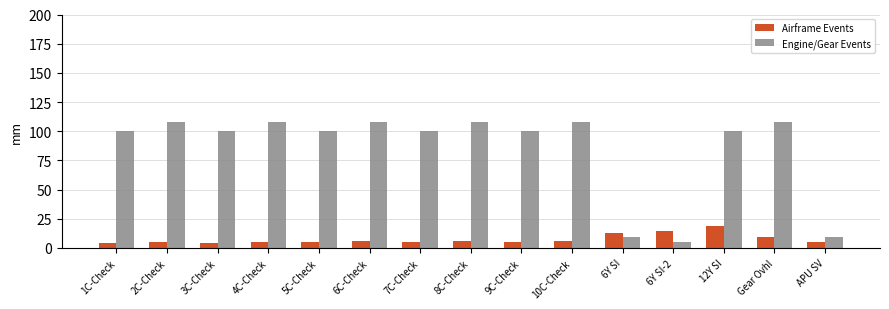

What is the maximum value for Airframe Events?

19.2